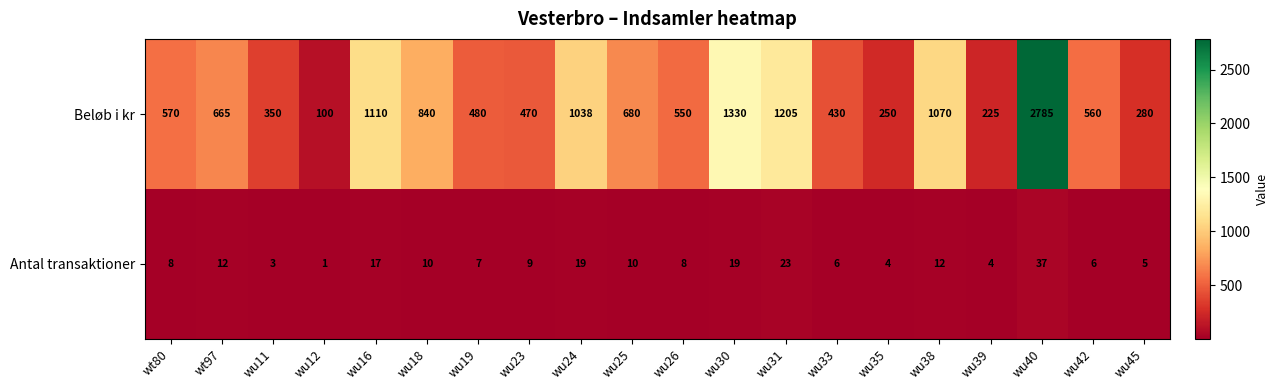

At which category does the chart reach its minimum across all series?

wu12